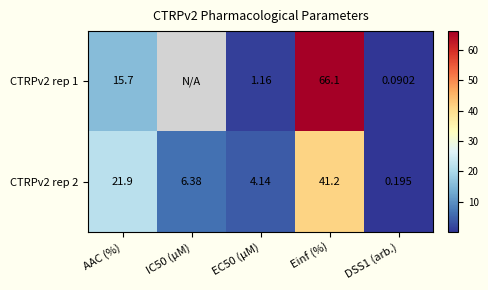

Between DSS1 (arb.) and AAC (%), which is larger?

AAC (%)